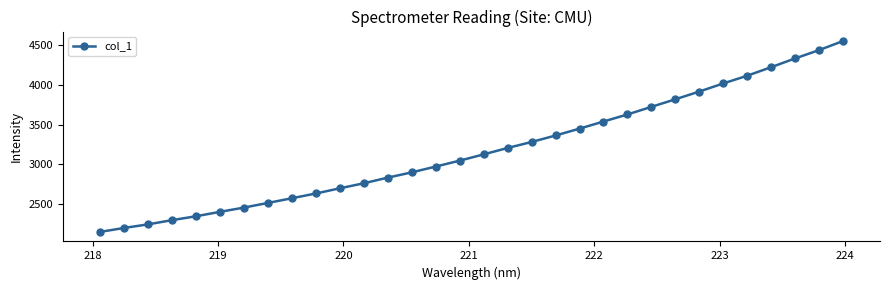

How many data points are less than 3127?

16